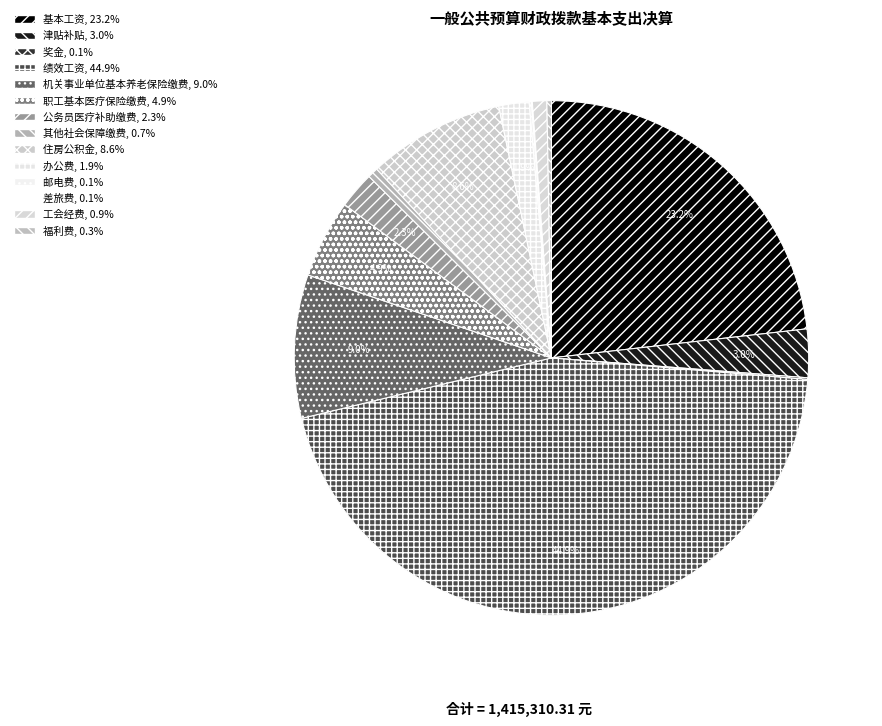

Does 办公费 represent more than half of the total?

No